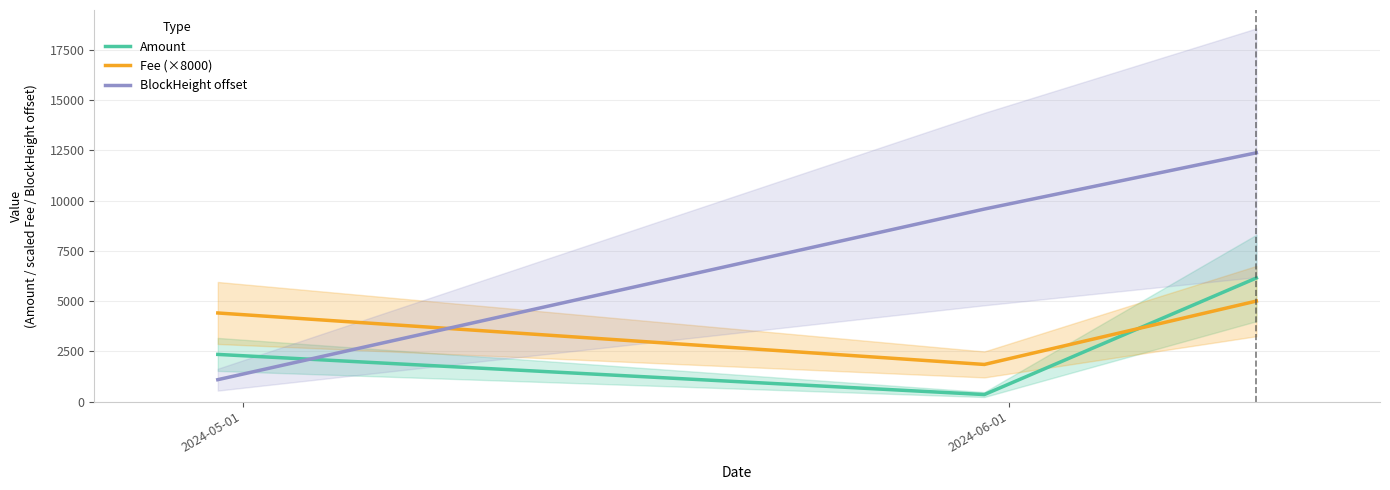

What is the minimum value for Fee (×8000)?

1844.8